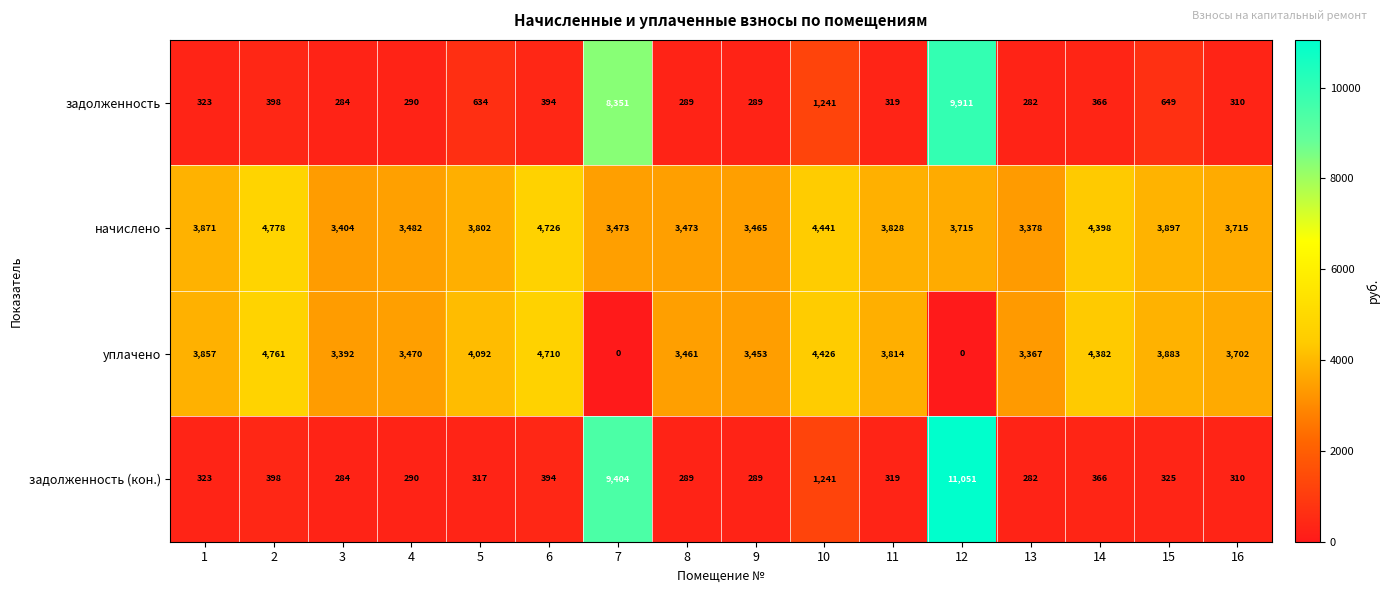

Which label corresponds to the largest value in the chart?

12